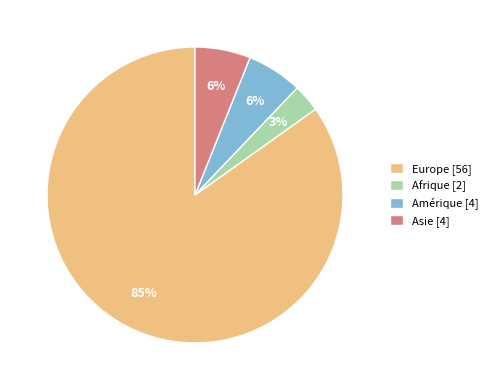

True or false: Asie accounts for 6% of the total.

True